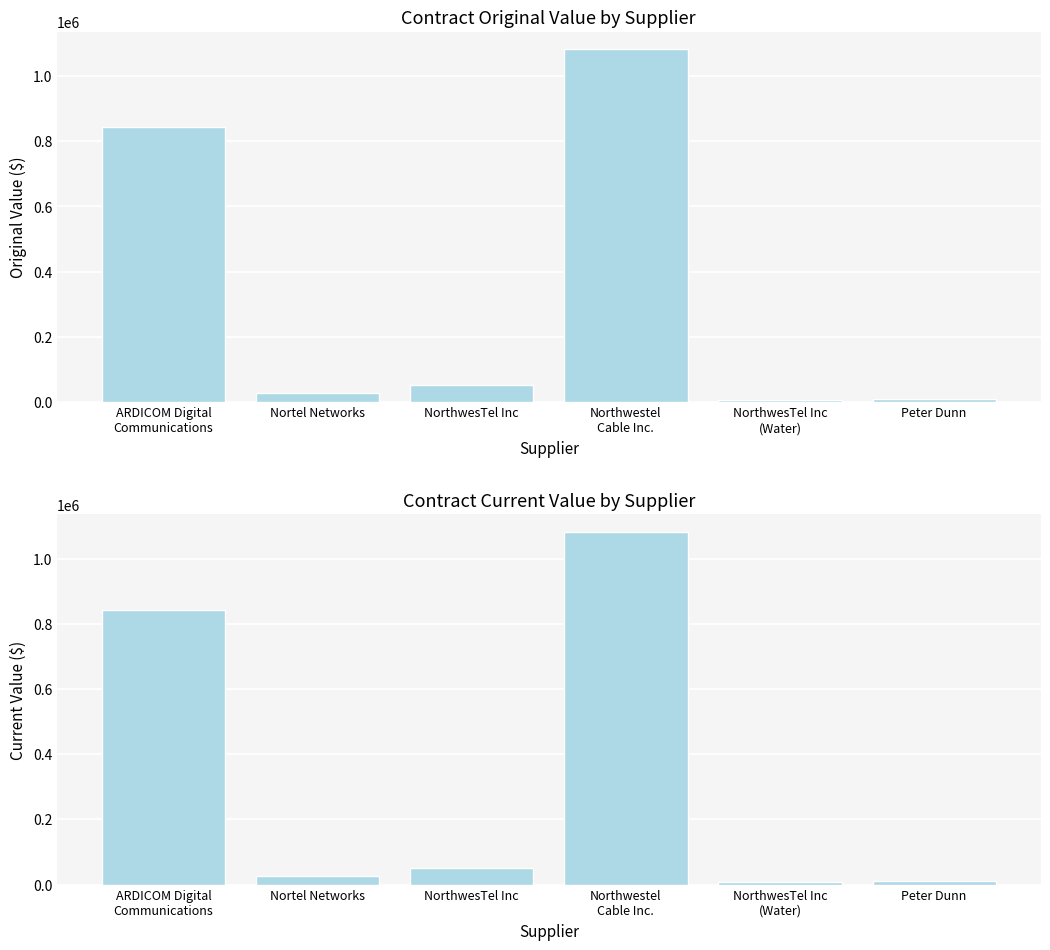

Reading right to left, extract all data points from this chart.

original_value: 10000	6759	1082040	51750	26000	842400
current_value: 10000	6759	1082040	51750	26000	842400